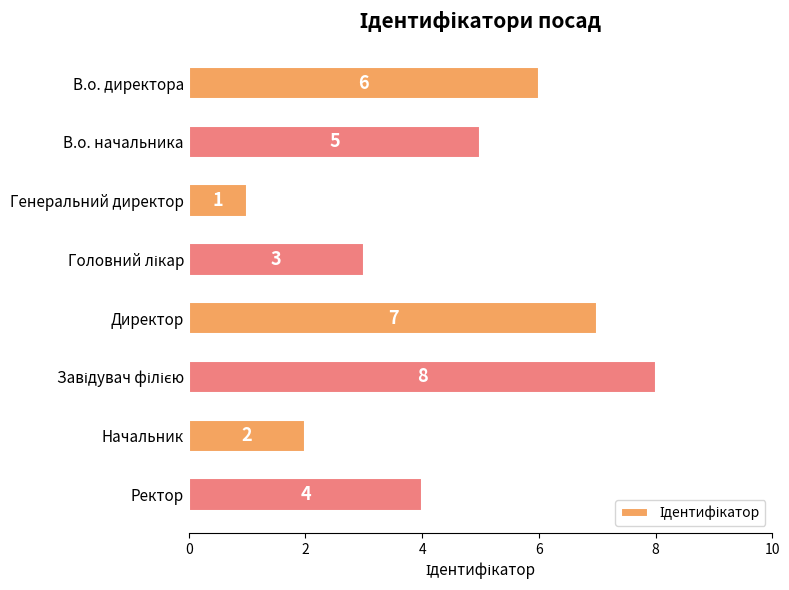

How many distinct data groups are displayed?

1